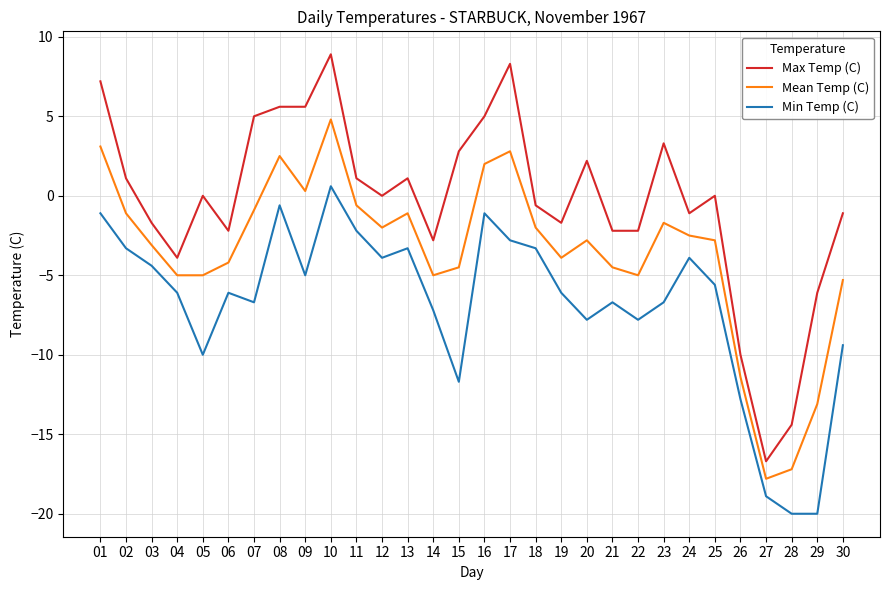

How many series are shown in this chart?

3